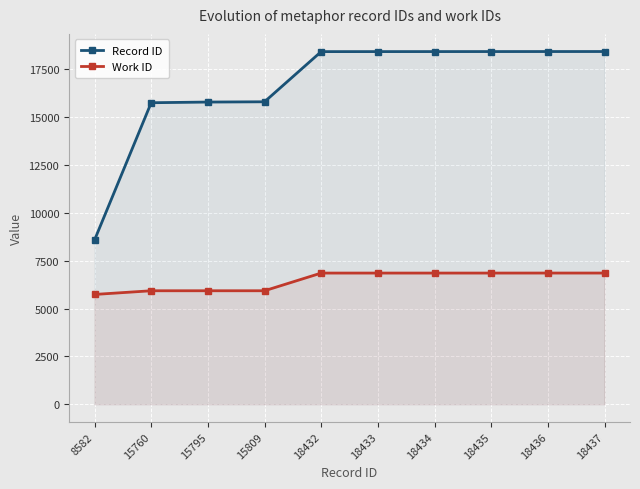

Reading left to right, transcribe all the data shown in this chart.

Record ID: 8582=8582	15760=15760	15795=15795	15809=15809	18432=18432	18433=18433	18434=18434	18435=18435	18436=18436	18437=18437
Work ID: 8582=5737	15760=5930	15795=5930	15809=5930	18432=6855	18433=6855	18434=6855	18435=6855	18436=6856	18437=6856